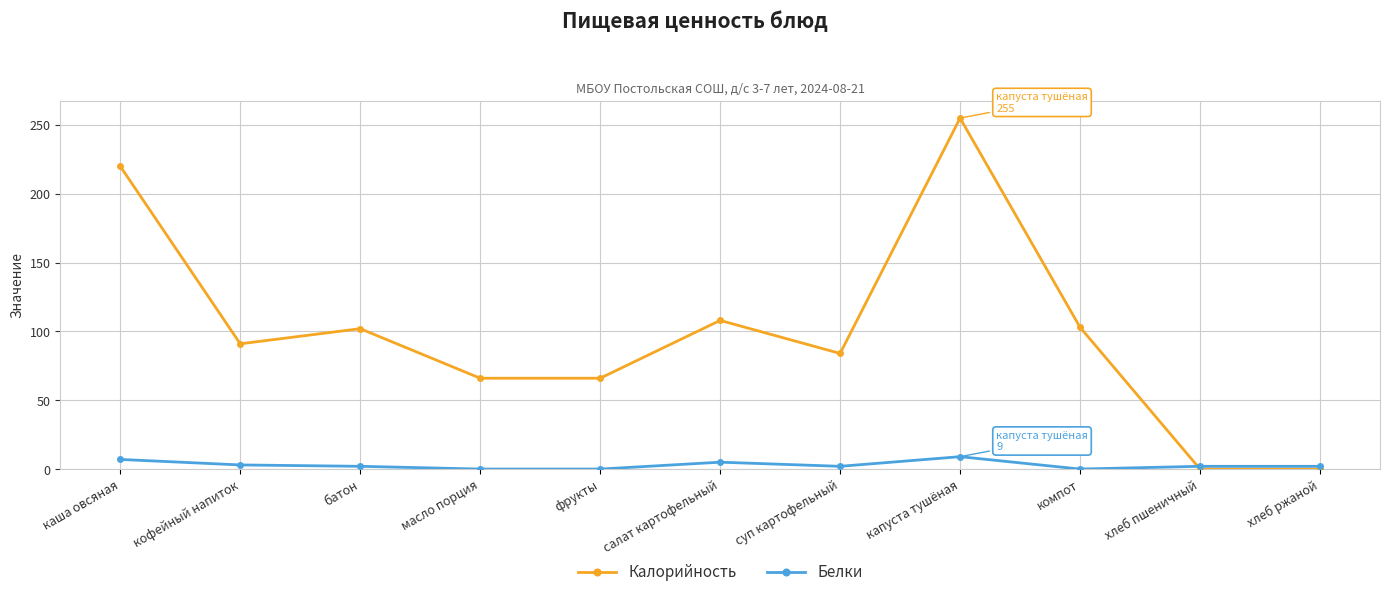

Which series has the widest spread of values?

Калорийность